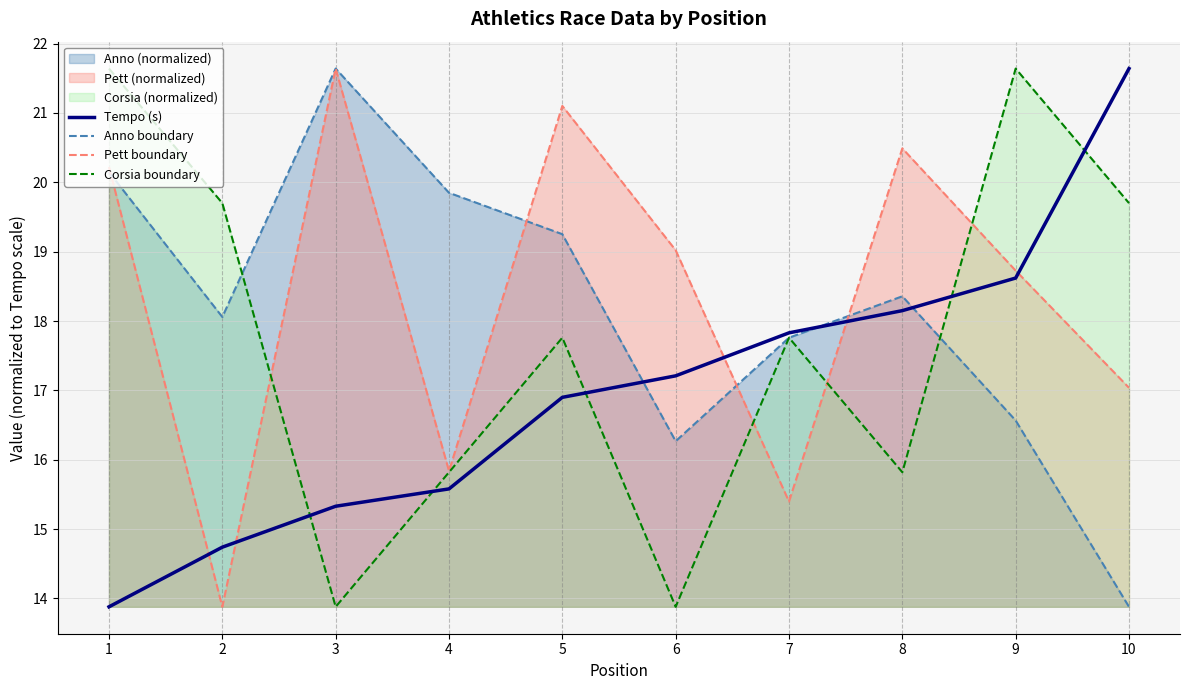

Count the number of data series in this chart.

4